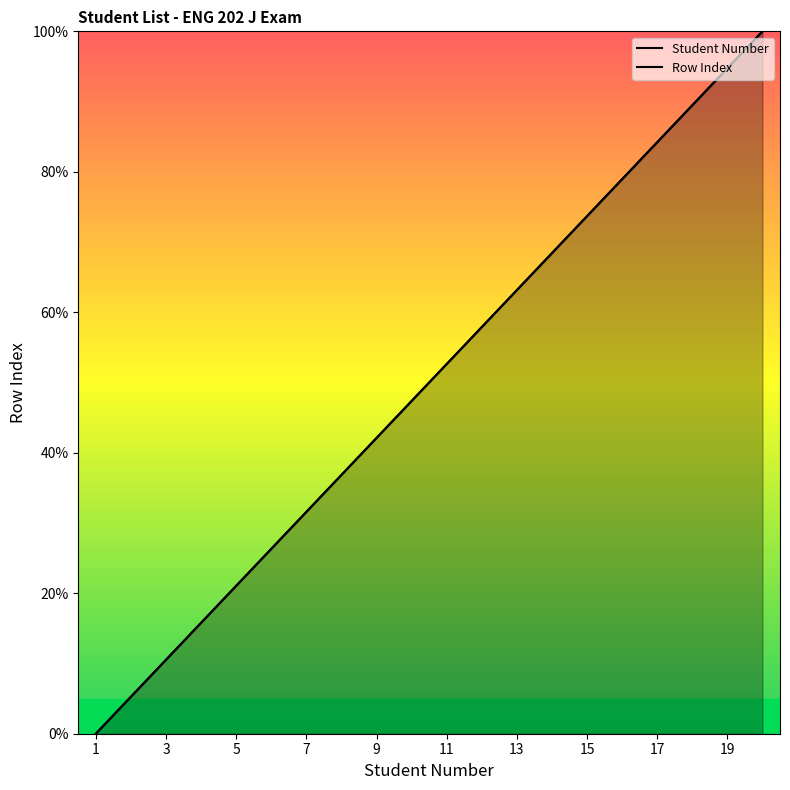

True or false: Student Number and Row Index intersect in this chart.

False